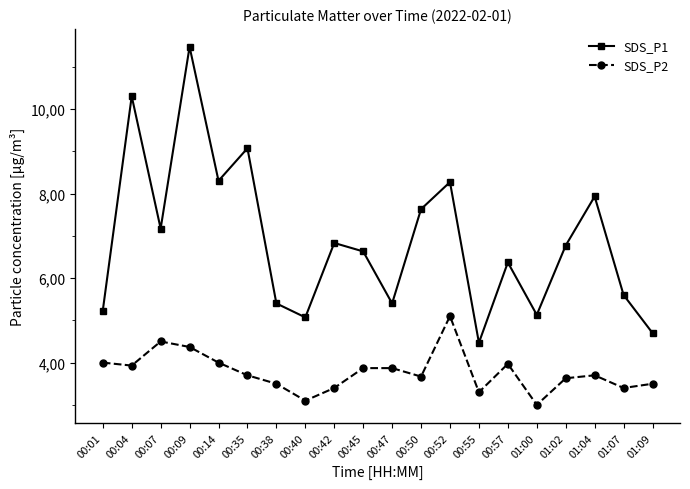

True or false: SDS_P1 and SDS_P2 intersect in this chart.

False